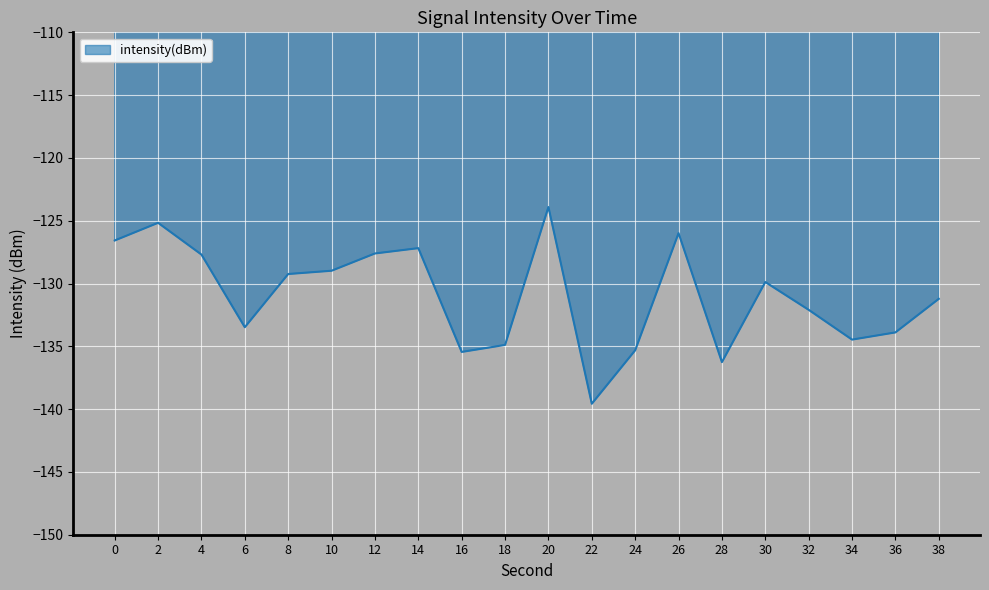

What is the difference between the maximum and second lowest values?

12.3